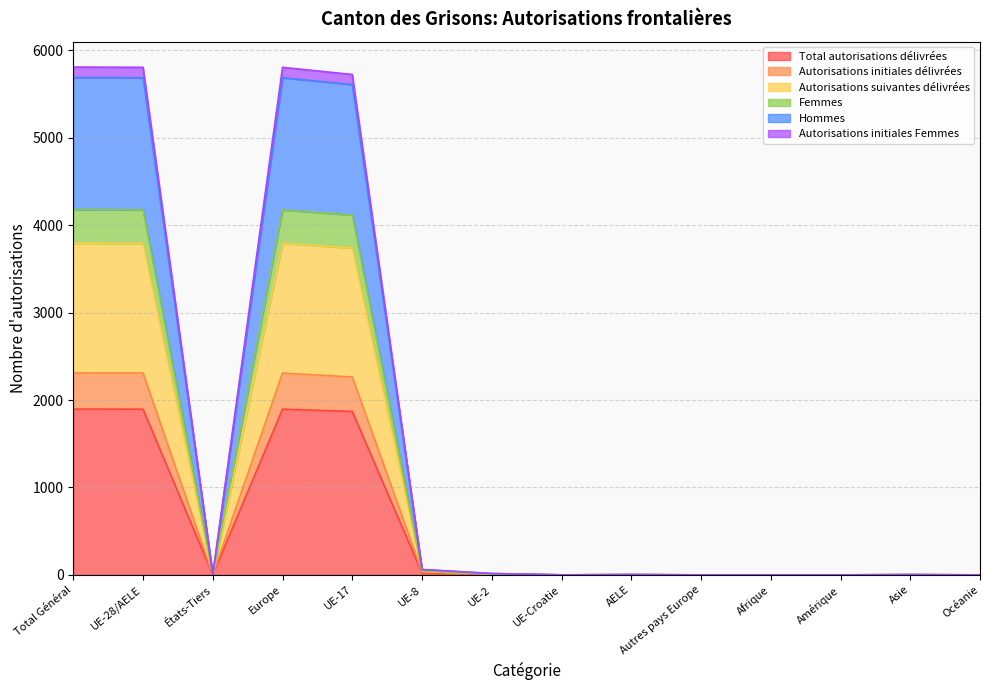

At which category is the sum across all series the highest?

Total Général